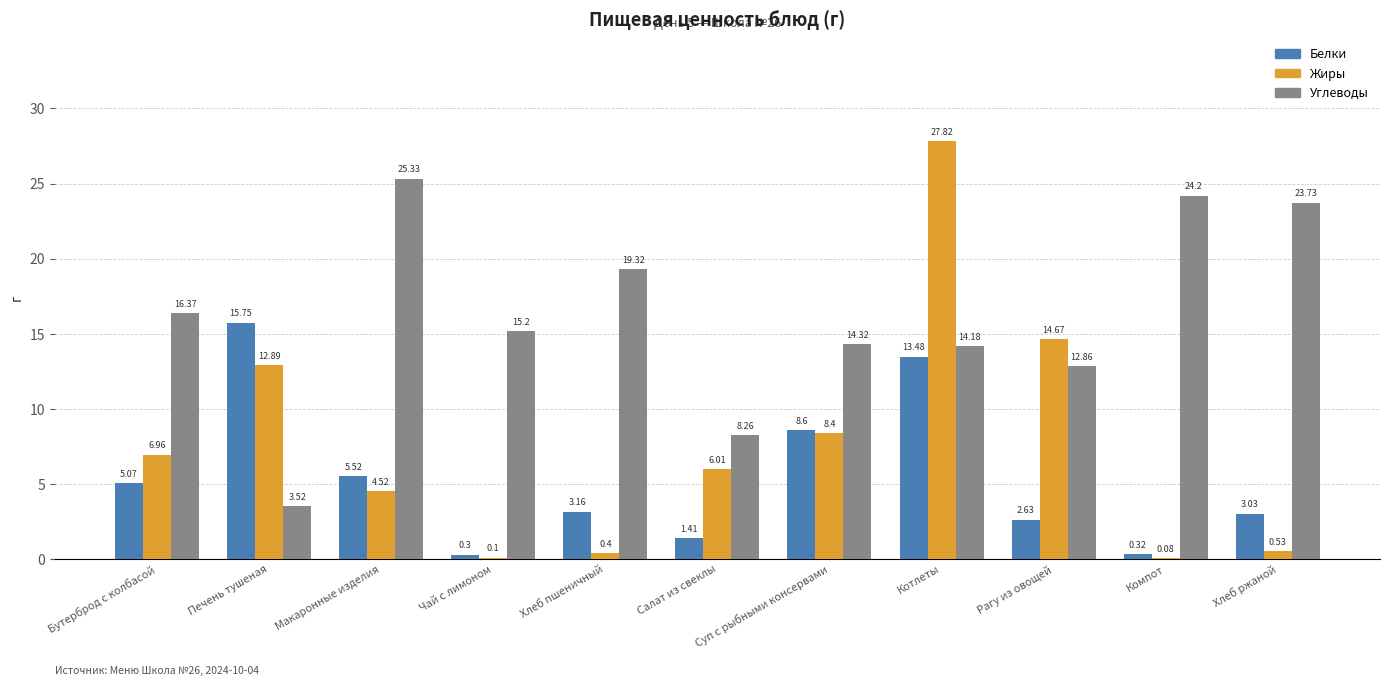

What is the difference between the Жиры values at Салат из свеклы and Хлеб пшеничный?

5.6